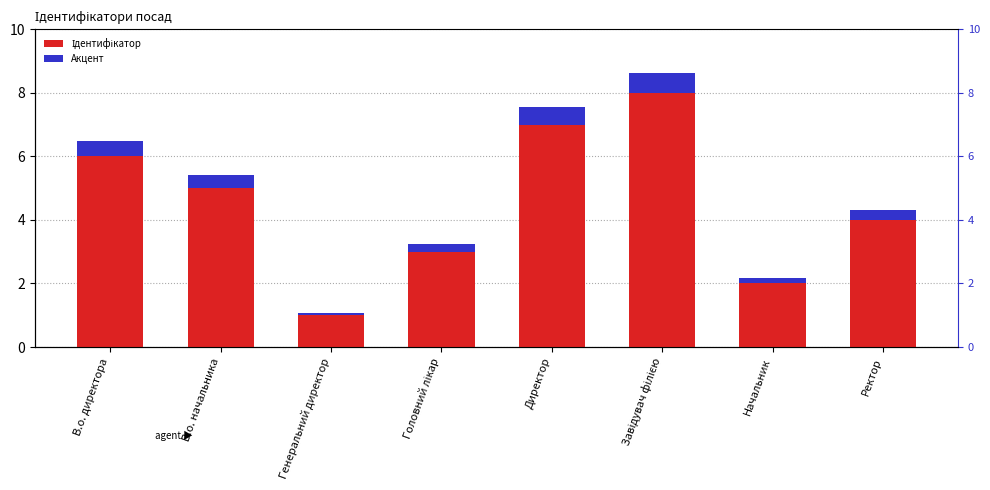

What is the minimum value for Ідентифікатор?

1.0